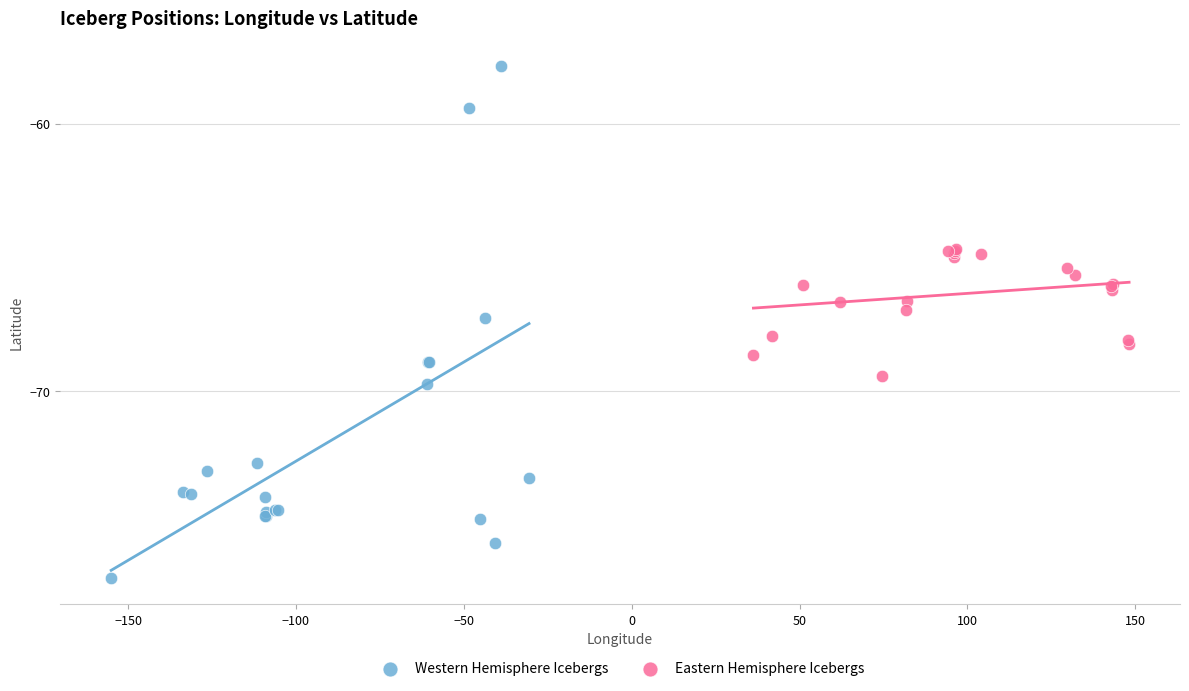

Which series has the widest spread of Y values?

Western Hemisphere Icebergs